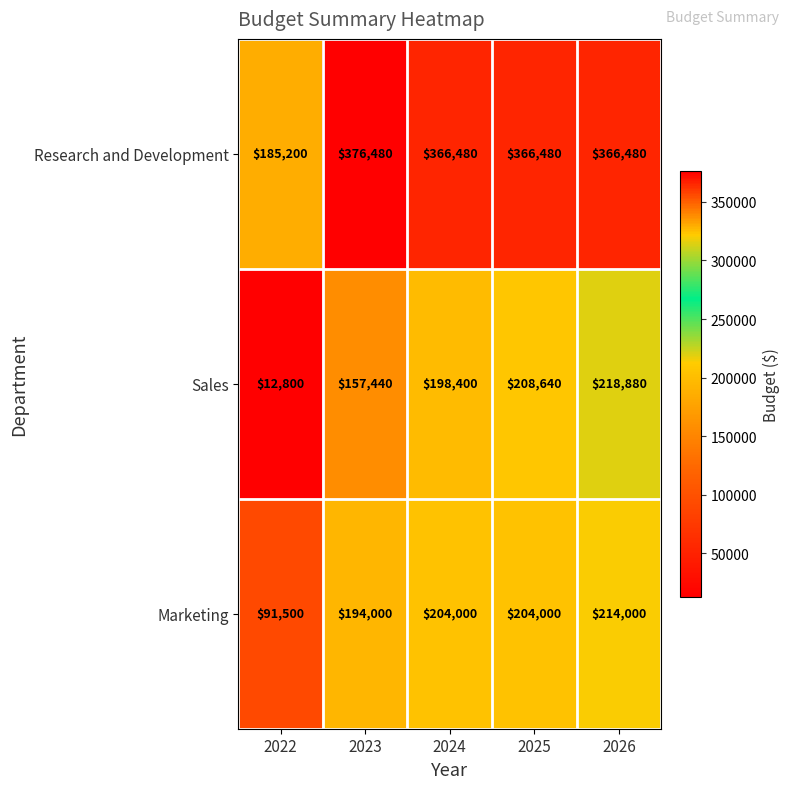

Rank the series at 2026 from highest to lowest value.

Research and Development, Sales, Marketing